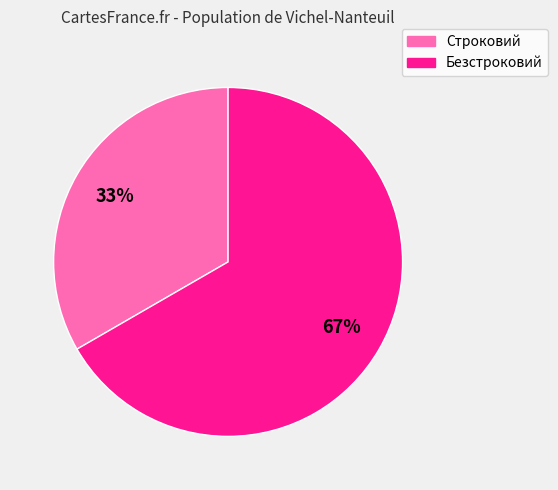

Is it true that Строковий is 33% of the pie?

True